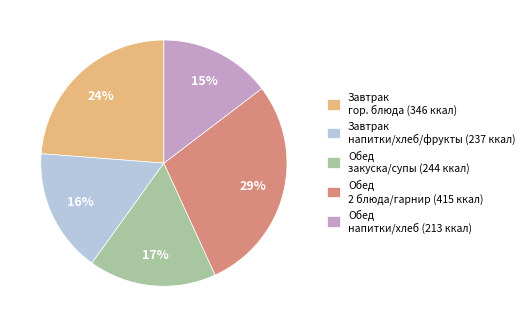

Do Обед закуска/супы (244 ккал) and Завтрак напитки/хлеб/фрукты (237 ккал) together represent more than half of the pie?

No